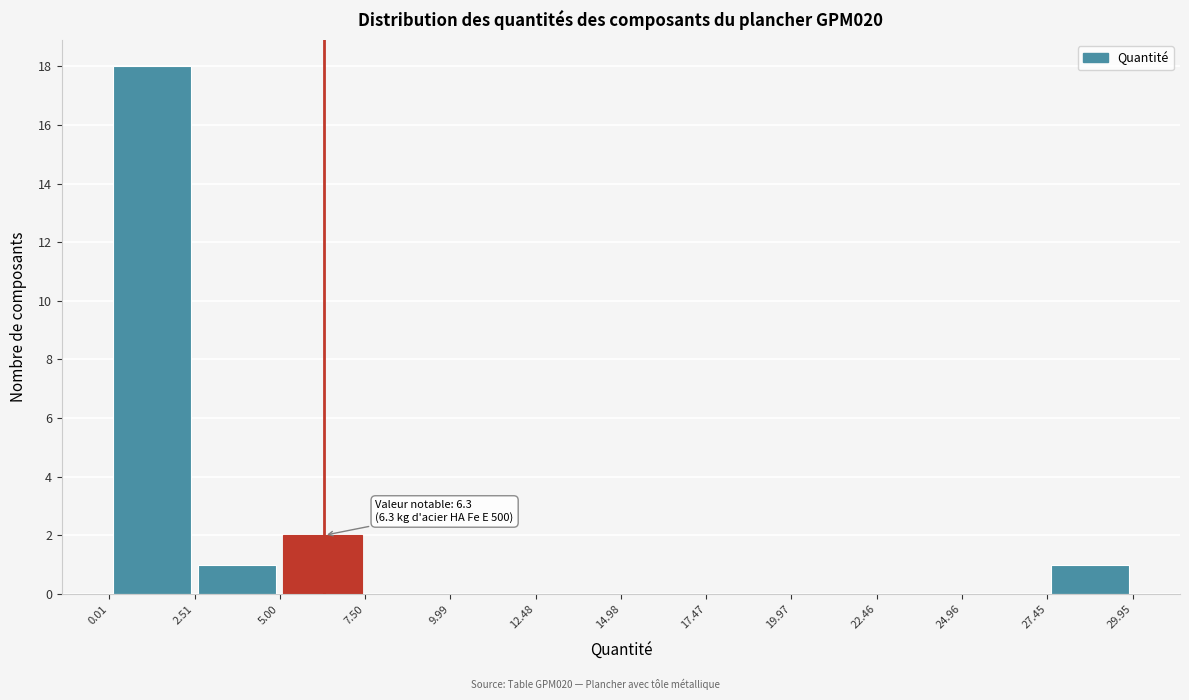

Which range on the x-axis has the tallest bar?

0.01 to 2.51